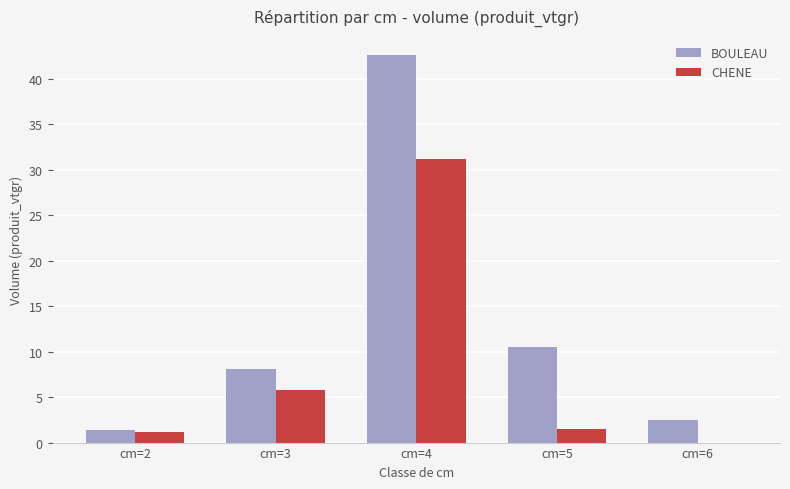

What is the sum of all CHENE values?

39.7